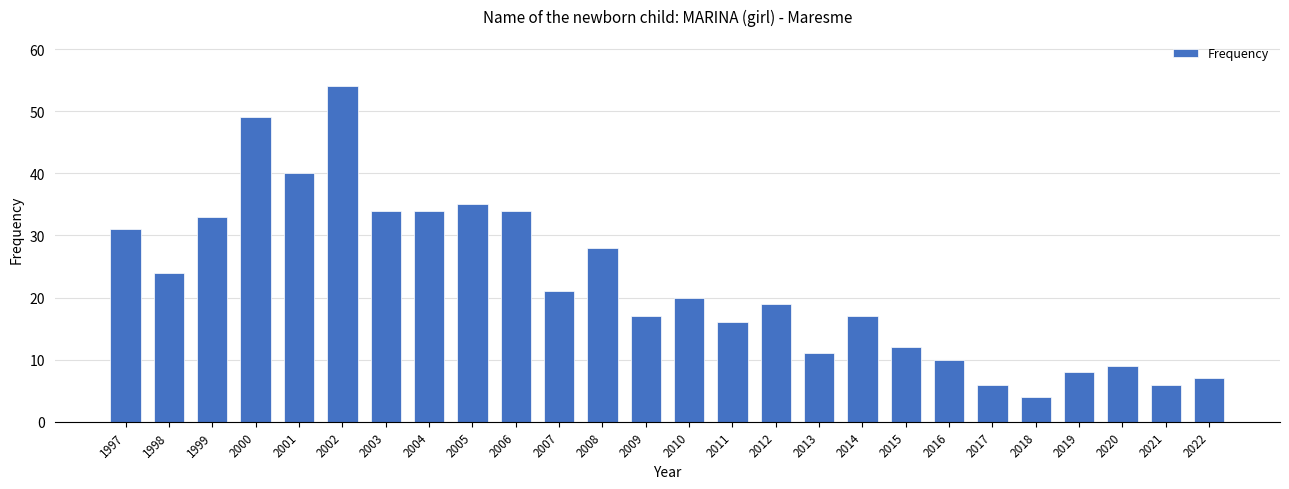

How many bars are there in total?

26